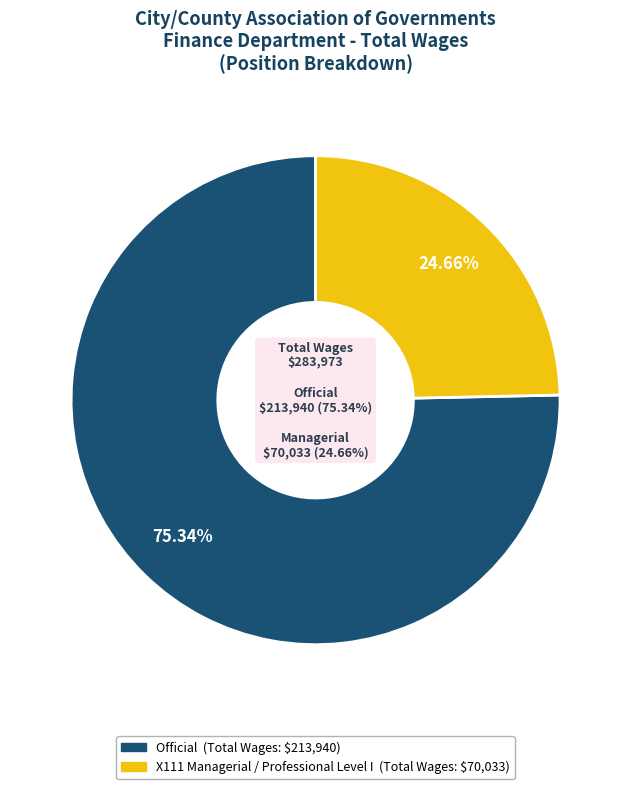

To the nearest percent, what percentage of the pie is X111 Managerial / Professional Level I?

25%